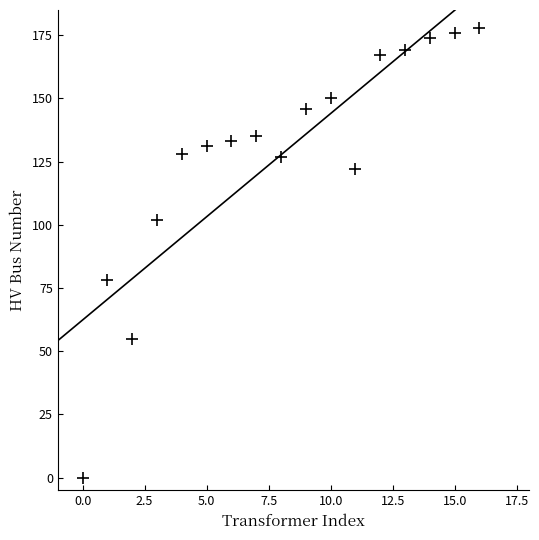

What Y value in the scatter plot is closest to 89?

78